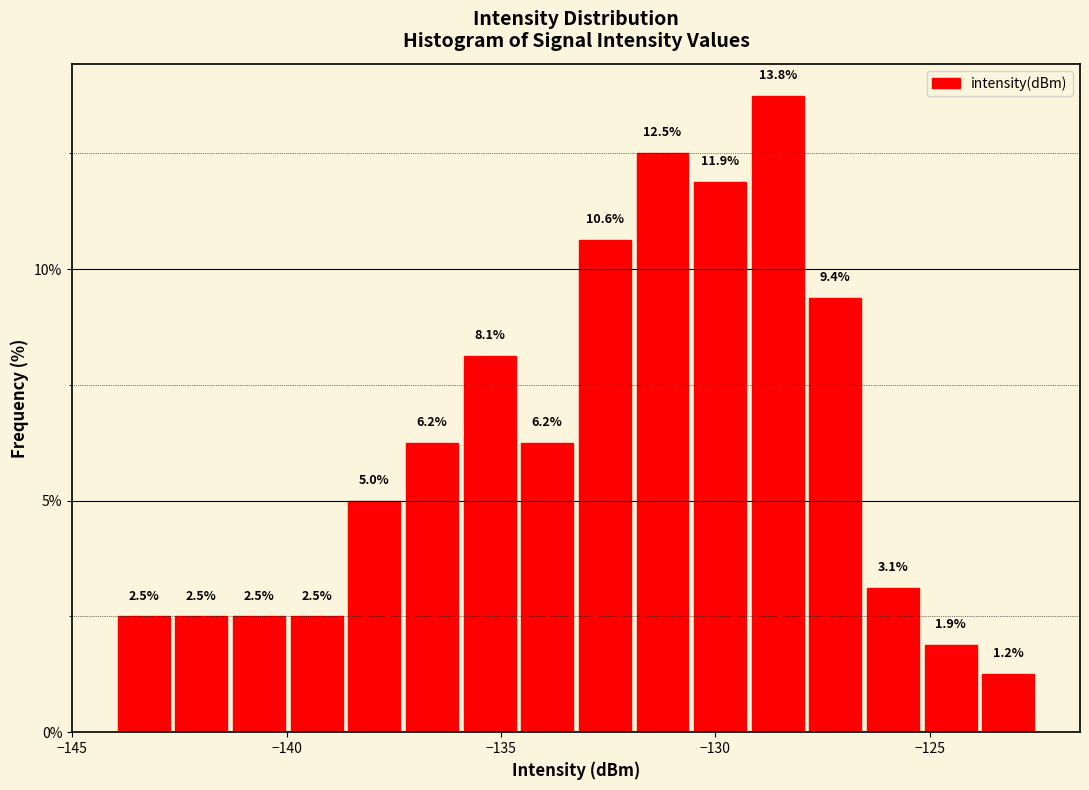

Read against the x-axis, roughly where is the centre of the tallest bar?

-128.5